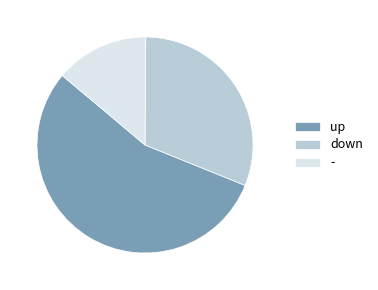

Is it true that up is 55% of the pie?

True